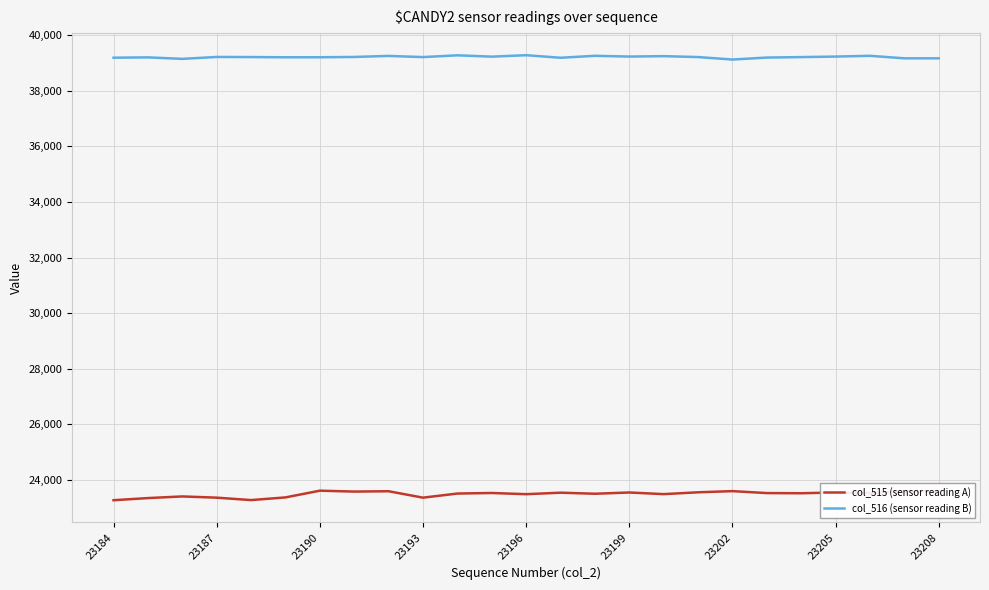

What is the maximum value shown in the chart?

39284